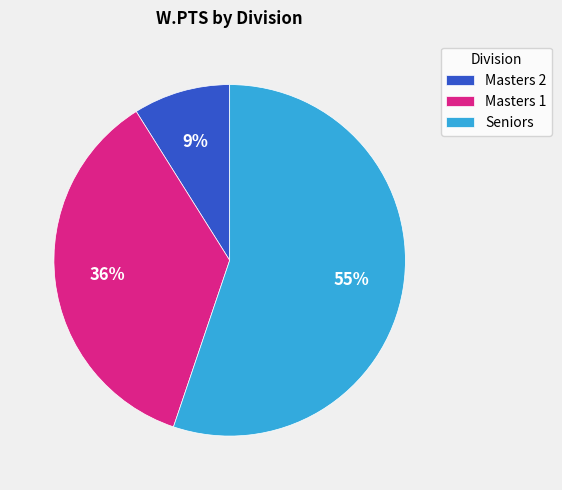

How many segments does this pie chart have?

3